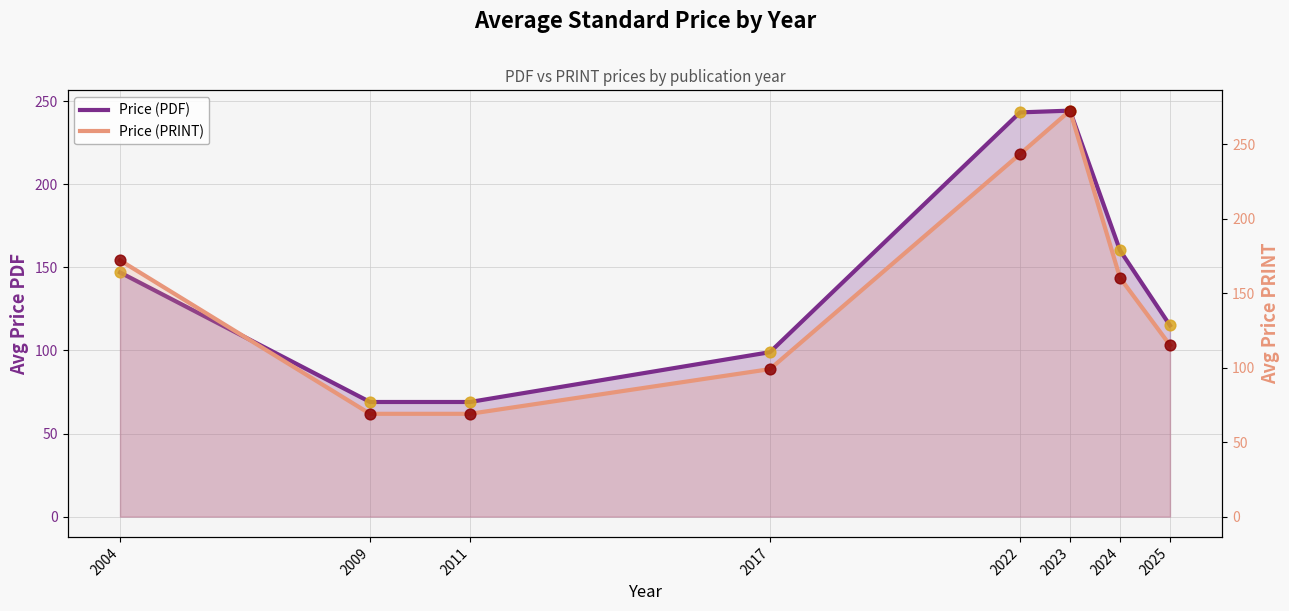

Is the value of Price (PDF) at 2023 greater than the value of Price (PRINT) at 2022?

Yes